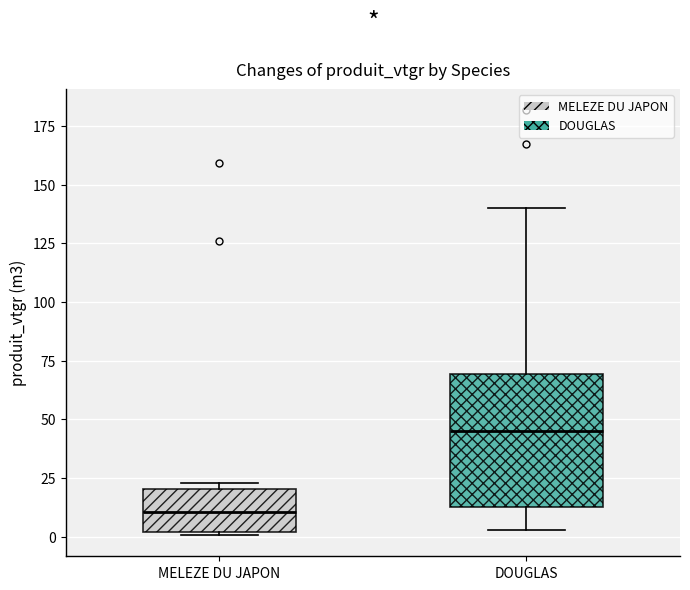

Reading left to right, read every box against the y-axis: the position of its median line, the range the box covers, and the ends of its whiskers. The values are not printed on the chart, so give them approximately, as read against the axis.

MELEZE DU JAPON: median 10, box 0 to 20, whiskers 0 to 25
DOUGLAS: median 45, box 10 to 70, whiskers 5 to 140